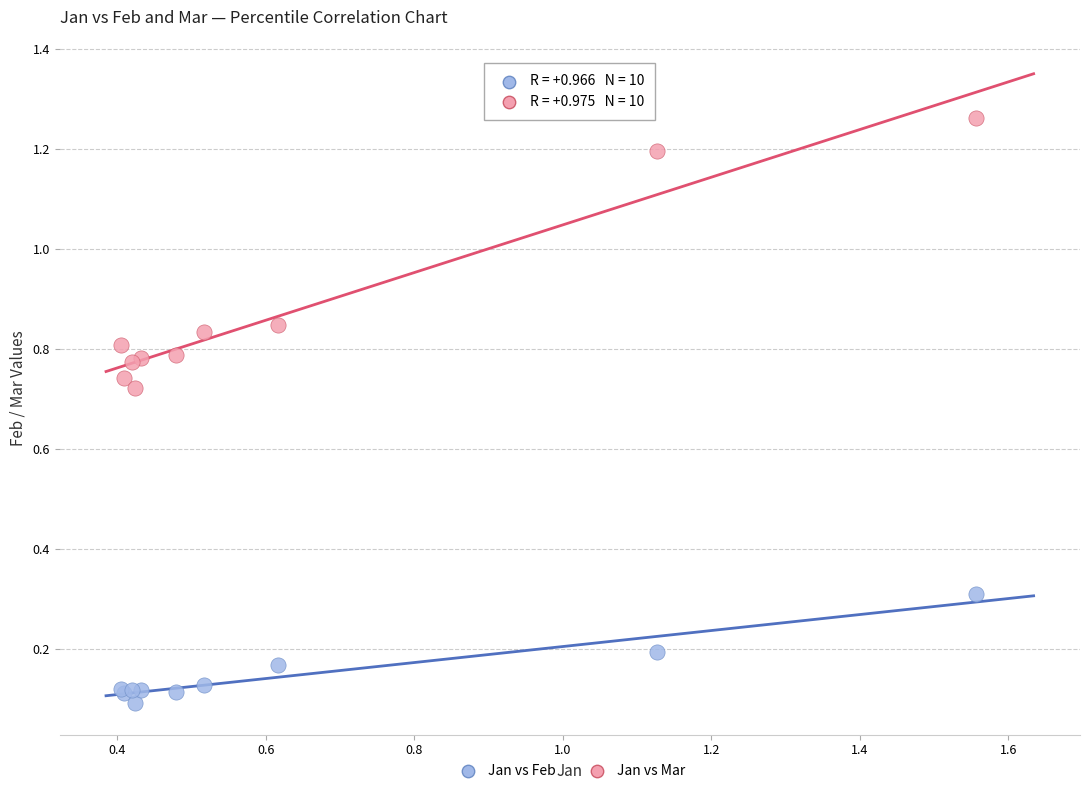

Which series contains the lowest Y value?

Jan vs Feb